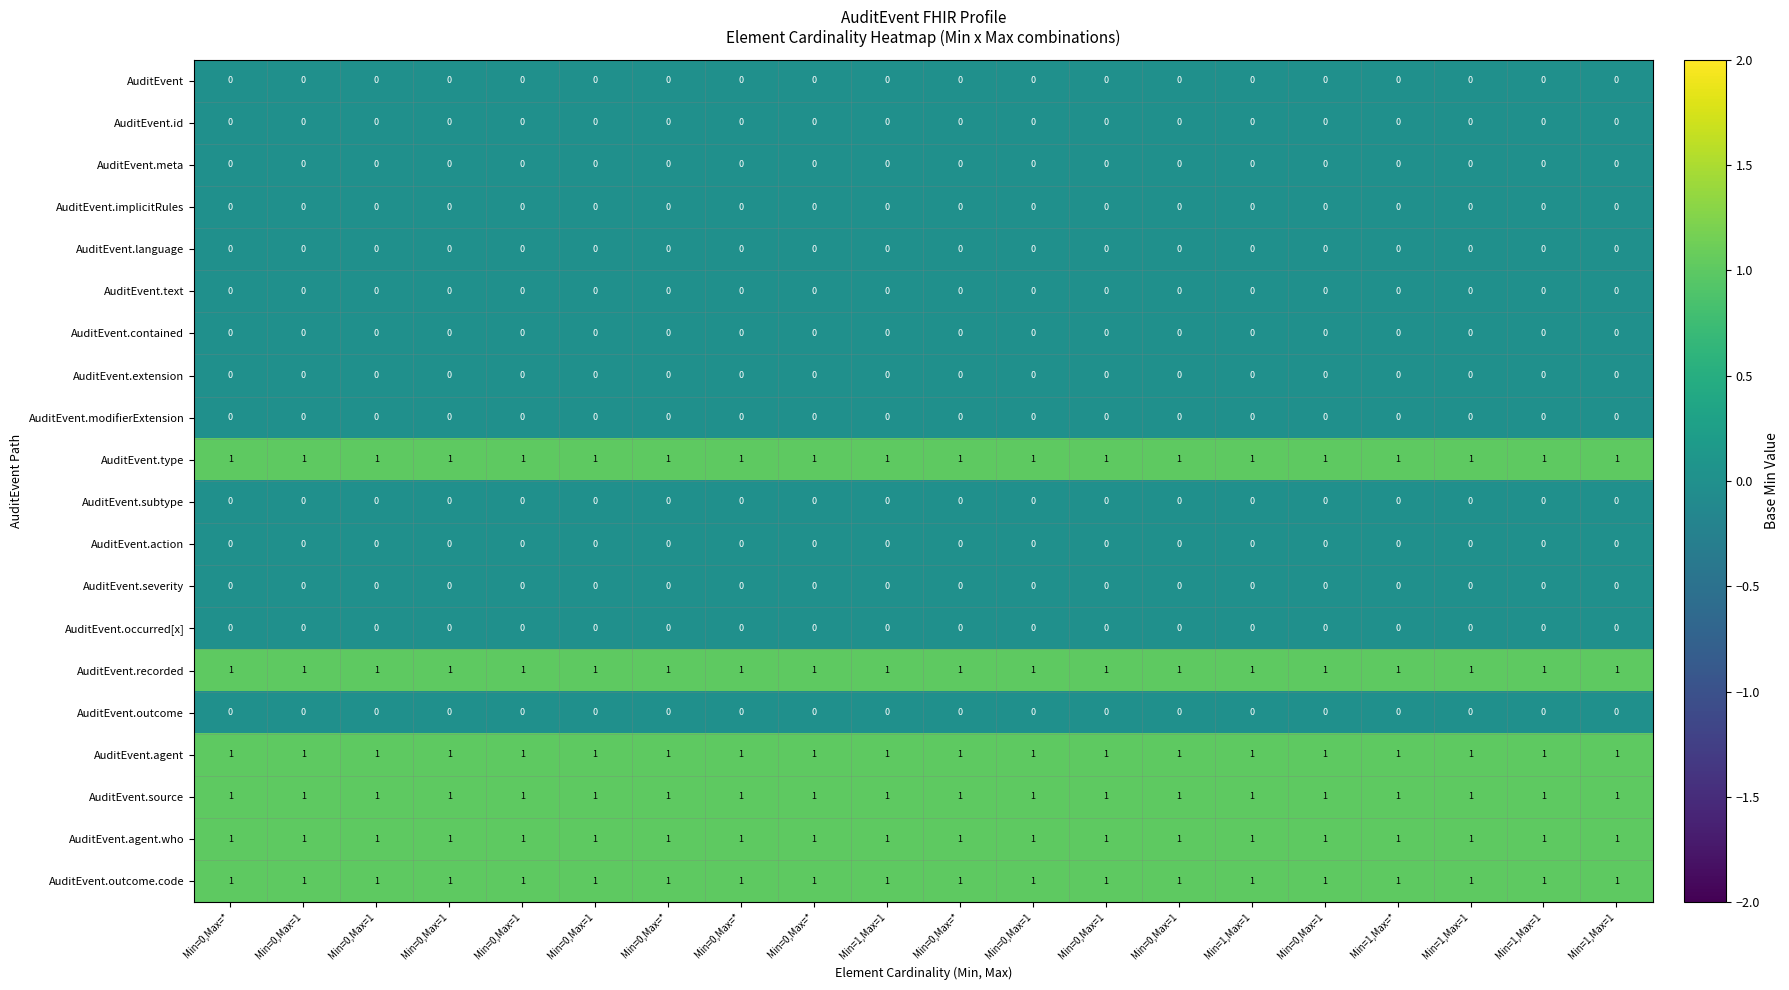

Count the number of categories in the chart.

20